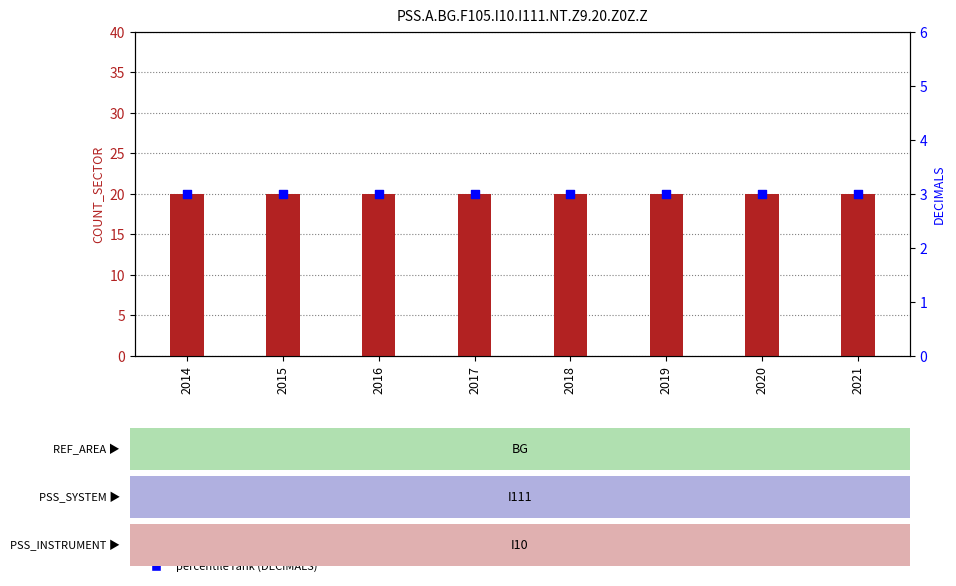

What are all the series names shown in the legend?

count (COUNT_SECTOR), percentile rank (DECIMALS)